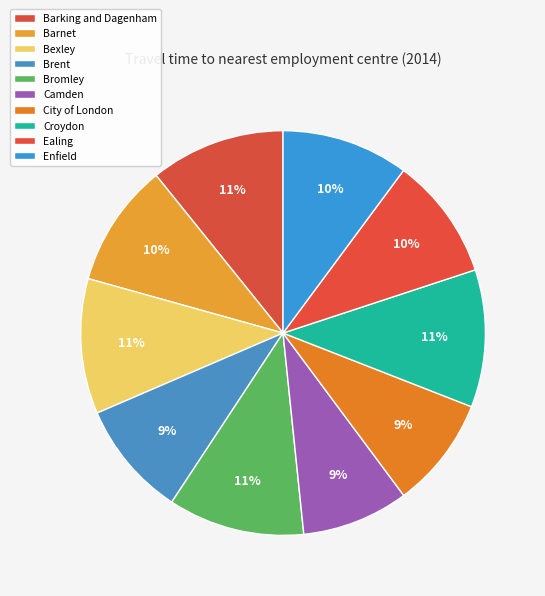

To the nearest percent, what is the difference between the Barnet and Croydon slice percentages?

1%